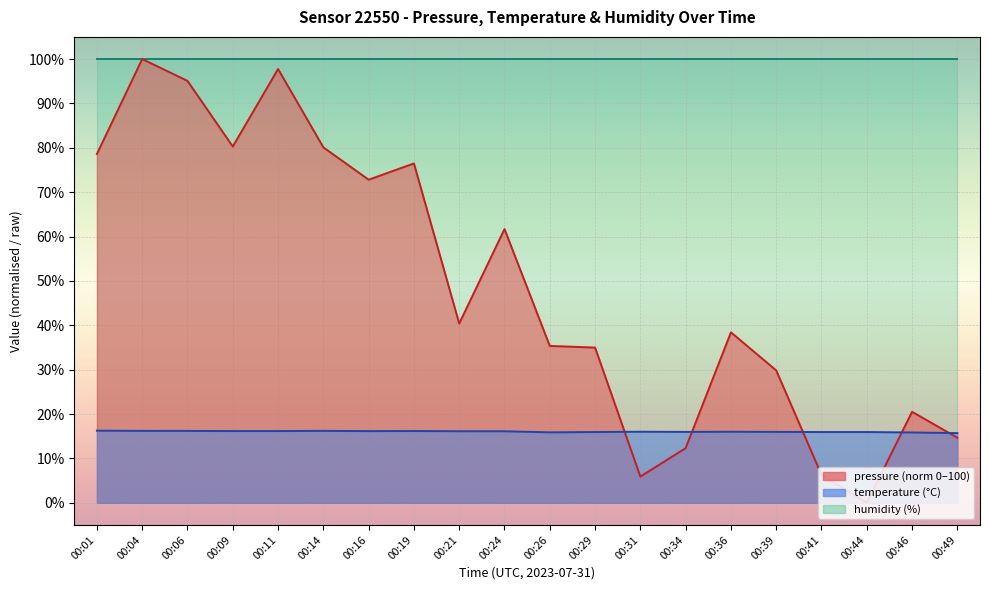

What is the difference between the temperature values at 00:01 and 00:26?

0.4